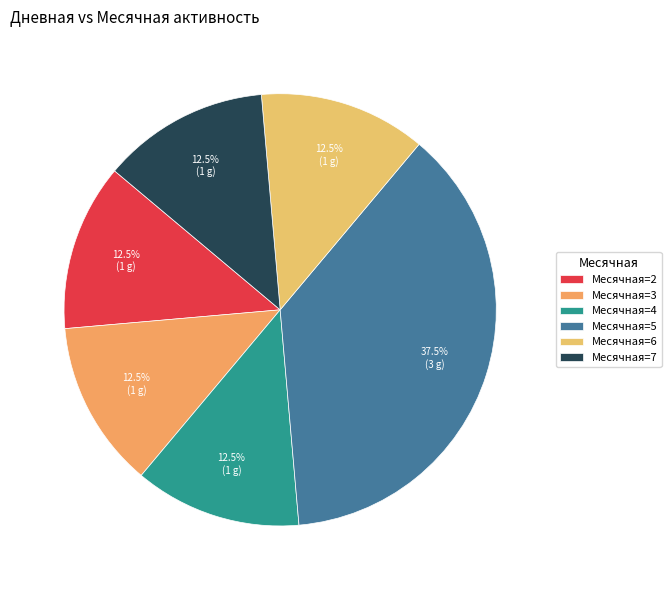

How many segments does this pie chart have?

6